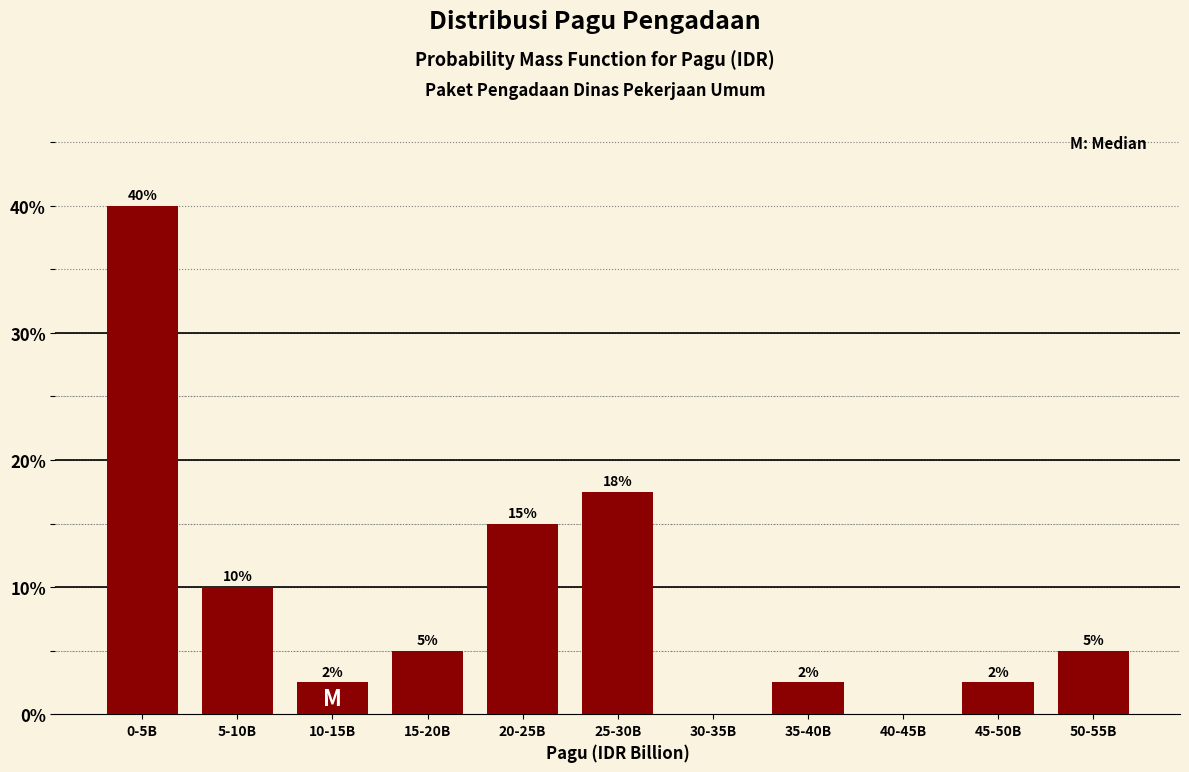

Approximately how many times larger is the value at 15-20B compared to 5-10B?

0.5